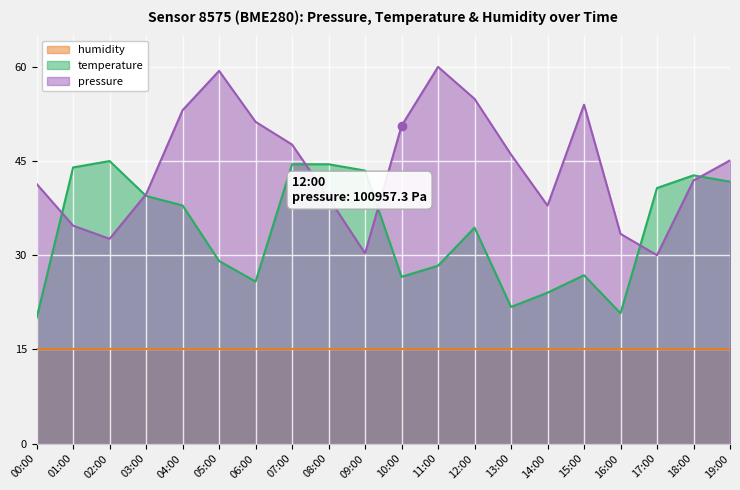

At how many categories does at least one series exceed 53?

5